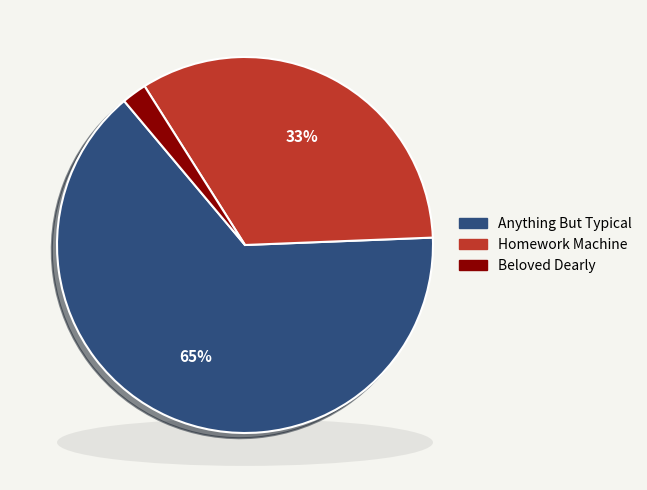

Which slice represents more than half of the pie?

Anything But Typical